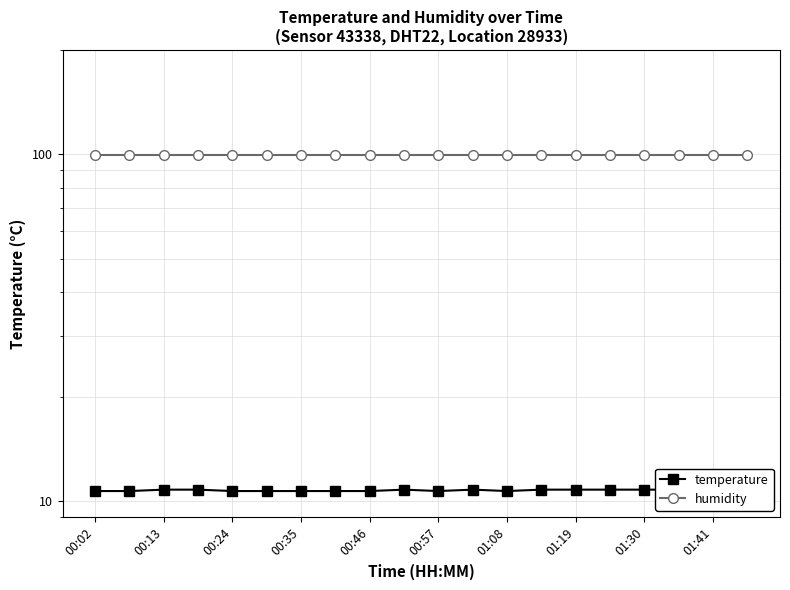

True or false: humidity and temperature intersect in this chart.

False